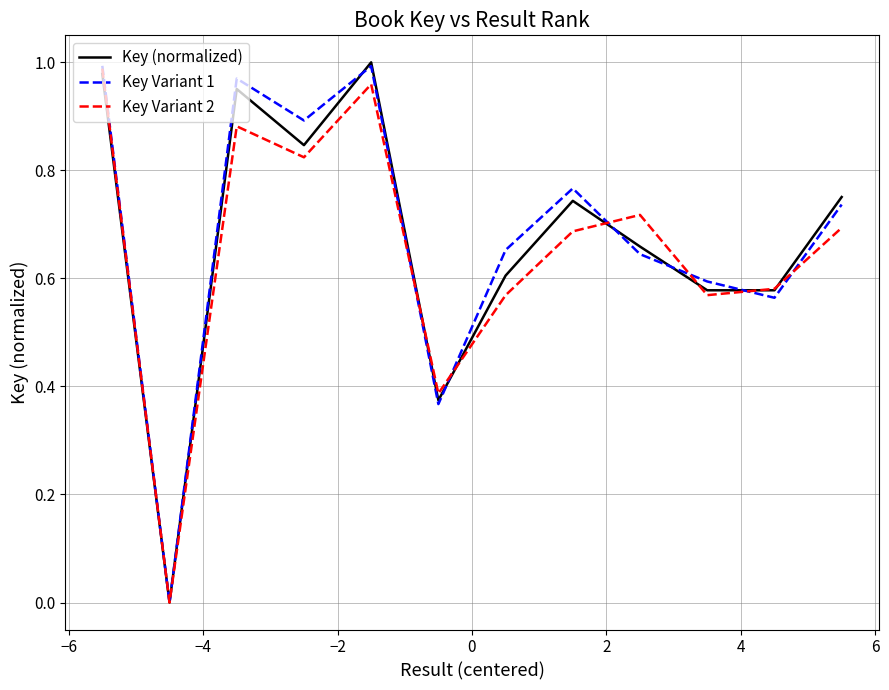

How many categories are shown in the chart?

12